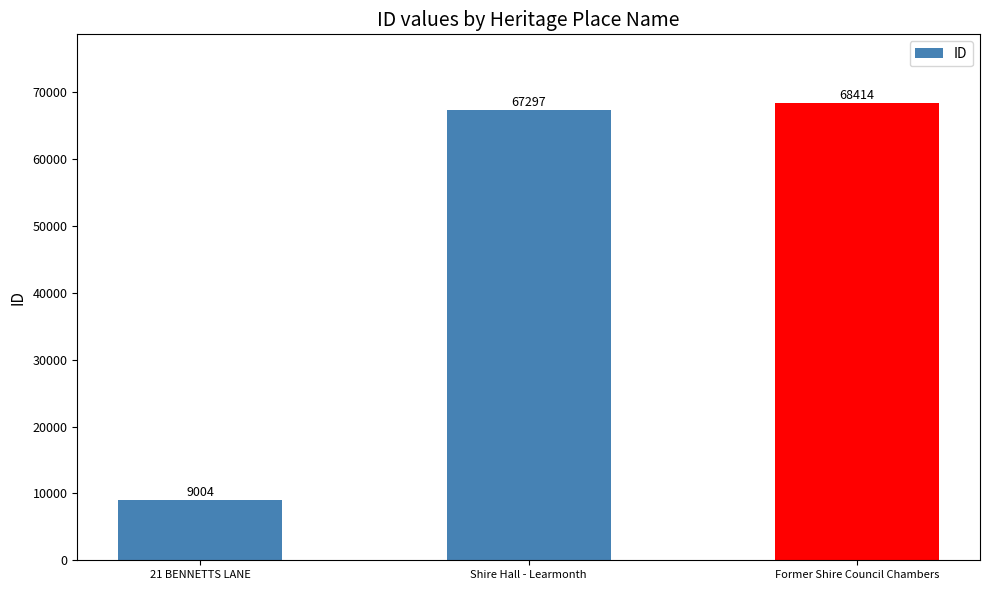

Are the bars grouped side by side (vs. stacked)?

No